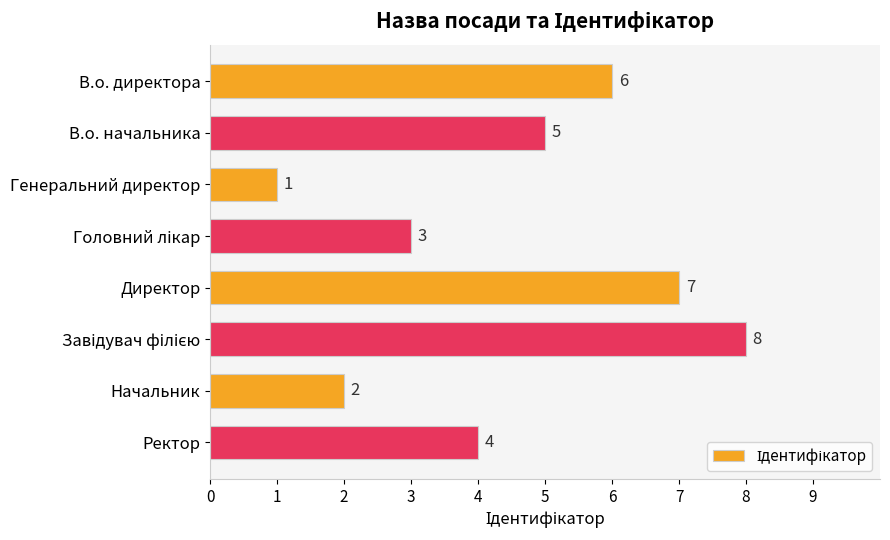

What is the label of the 5th bar from the top?

Директор